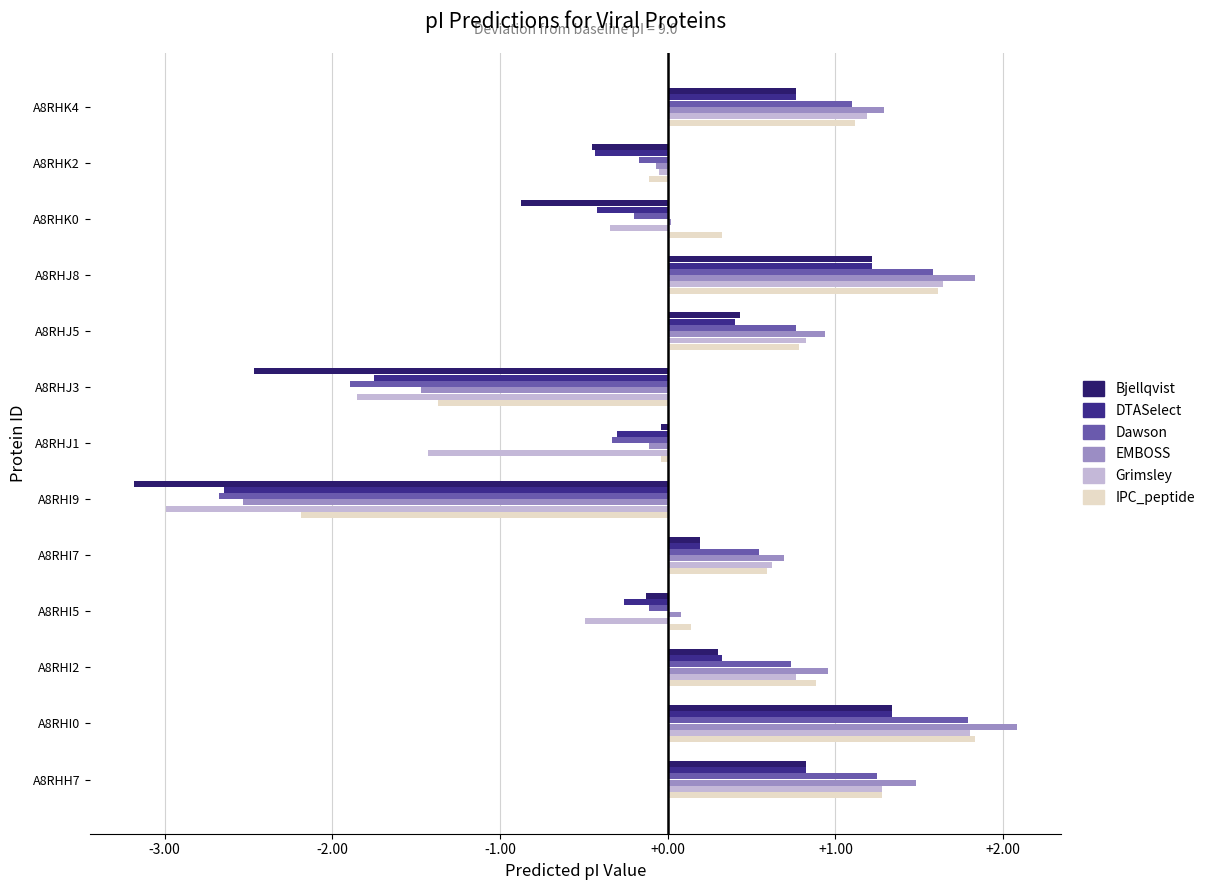

How many series are shown in this chart?

6